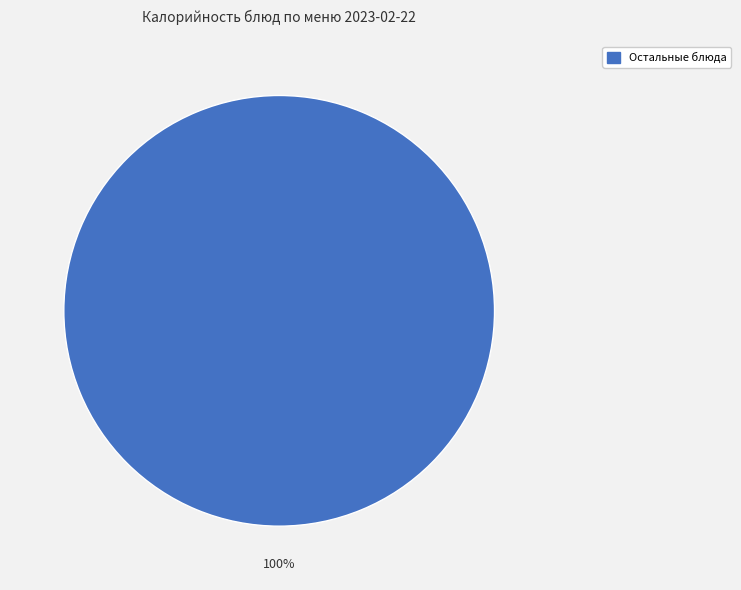

Is there any slice that represents more than half of the pie?

Yes